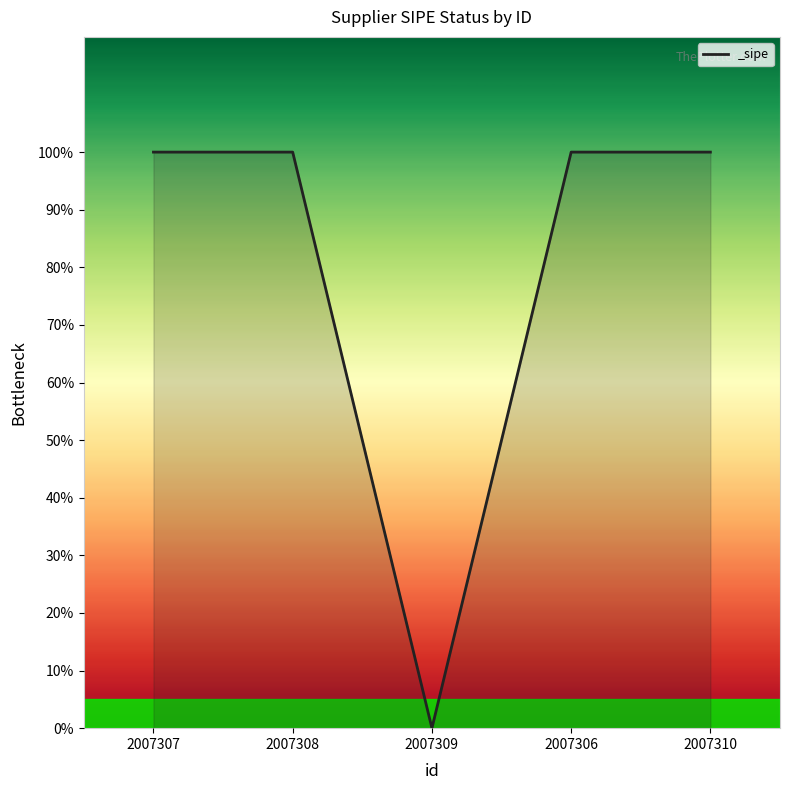

What is the label of the 5th point from the right?

2007307